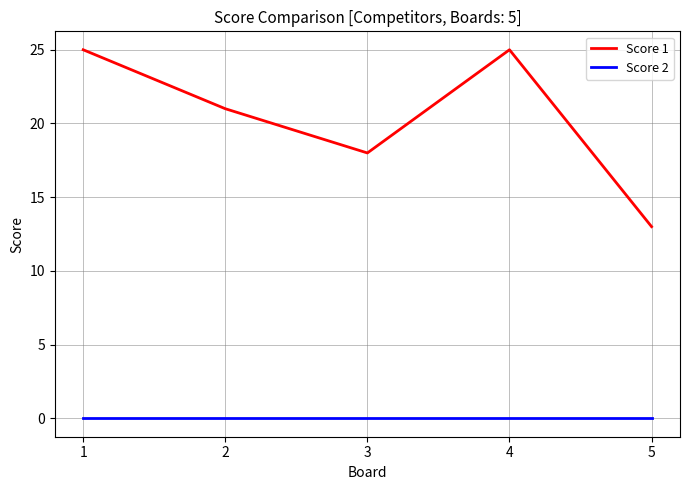

Count the number of categories in the chart.

5